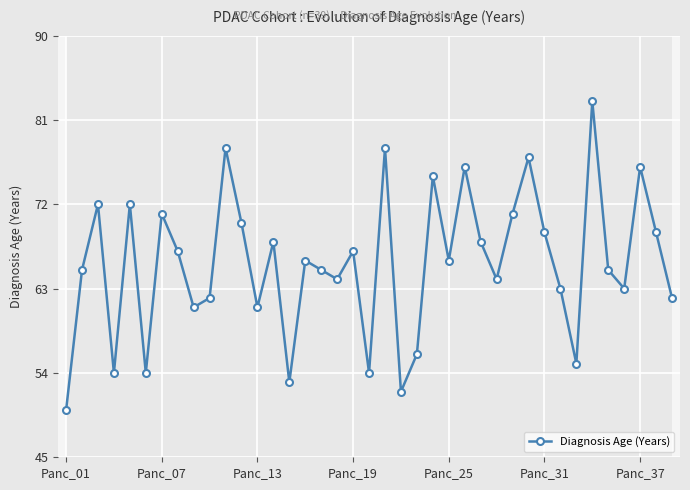

In Diagnosis Age (Years), how many points are higher than both neighbors (excluding endpoints)?

13